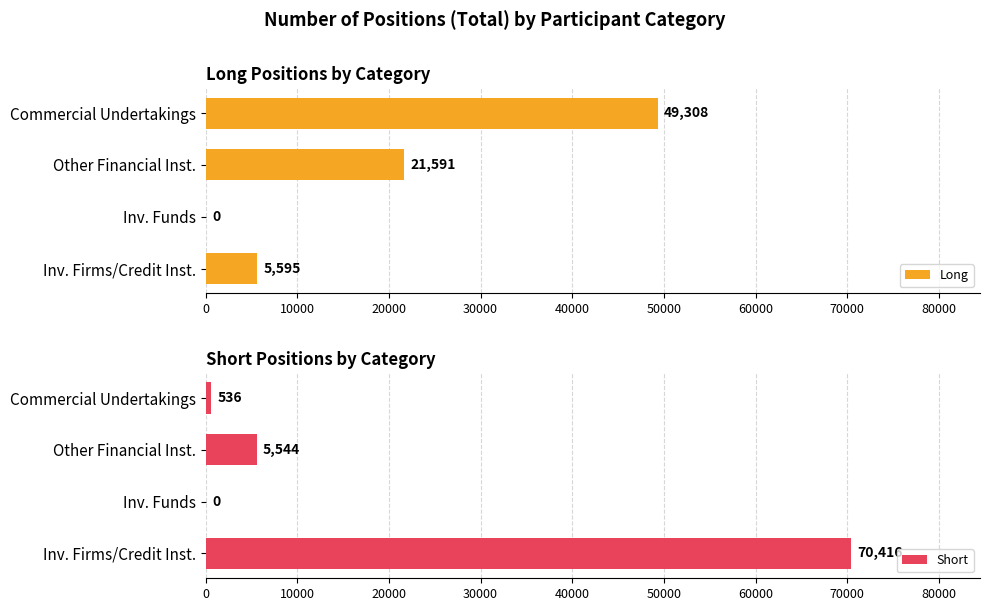

Which series has the largest total across all categories?

Short